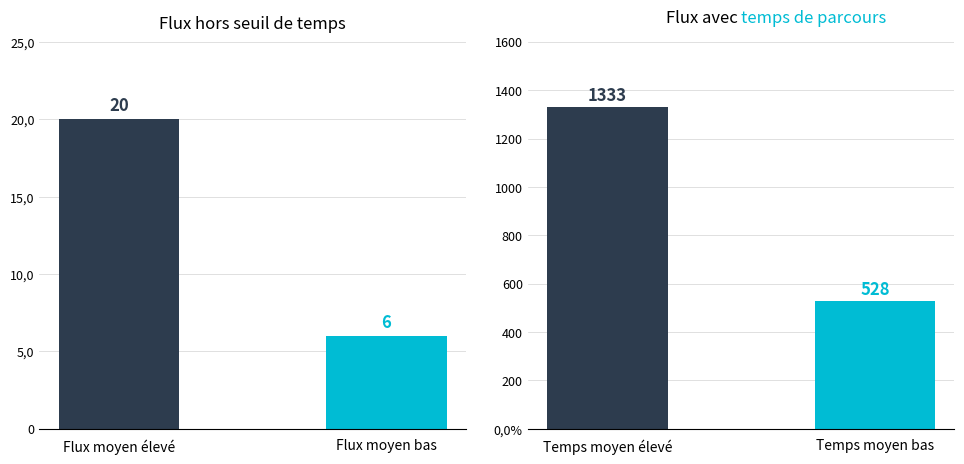

The chart shows a value of 11 at Flux moyen bas. True or false?

False